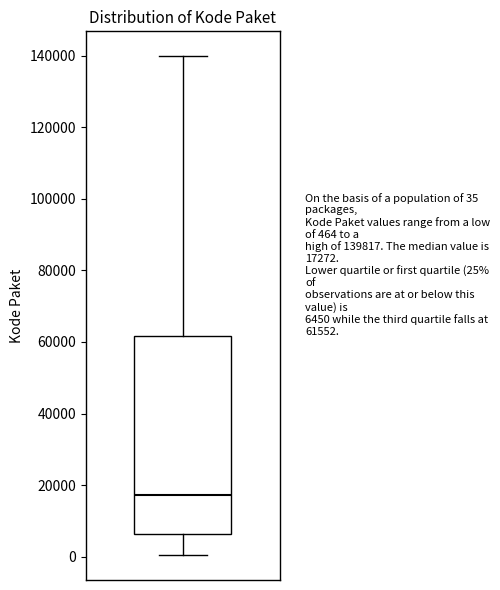

Transcribe this box plot: give where the median line is, the range the box spans, and where the two whiskers end, as read against the y-axis. The values are not printed on the chart, so give them approximately, as read against the axis.

median 18000, box 6000 to 62000, whiskers 0 to 140000